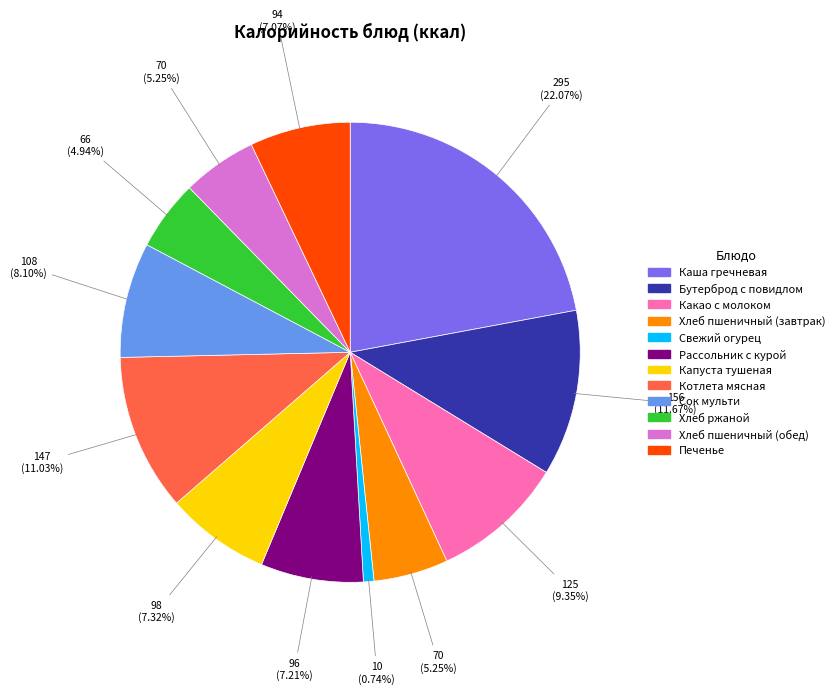

Do Какао с молоком and Свежий огурец together represent more than half of the pie?

No